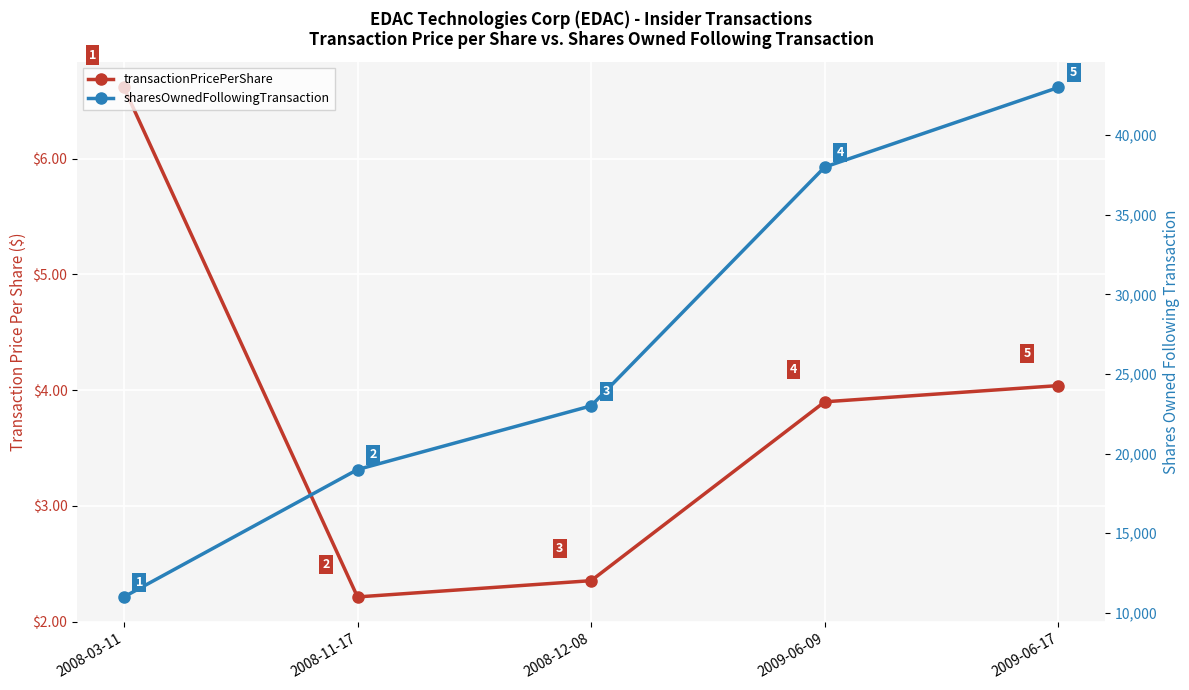

Is this an area chart (filled region under the line)?

No